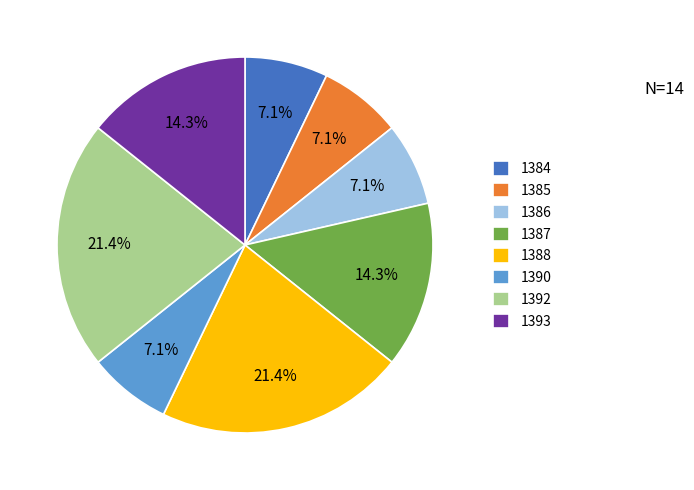

Is it true that 1393 is 5% of the pie?

False